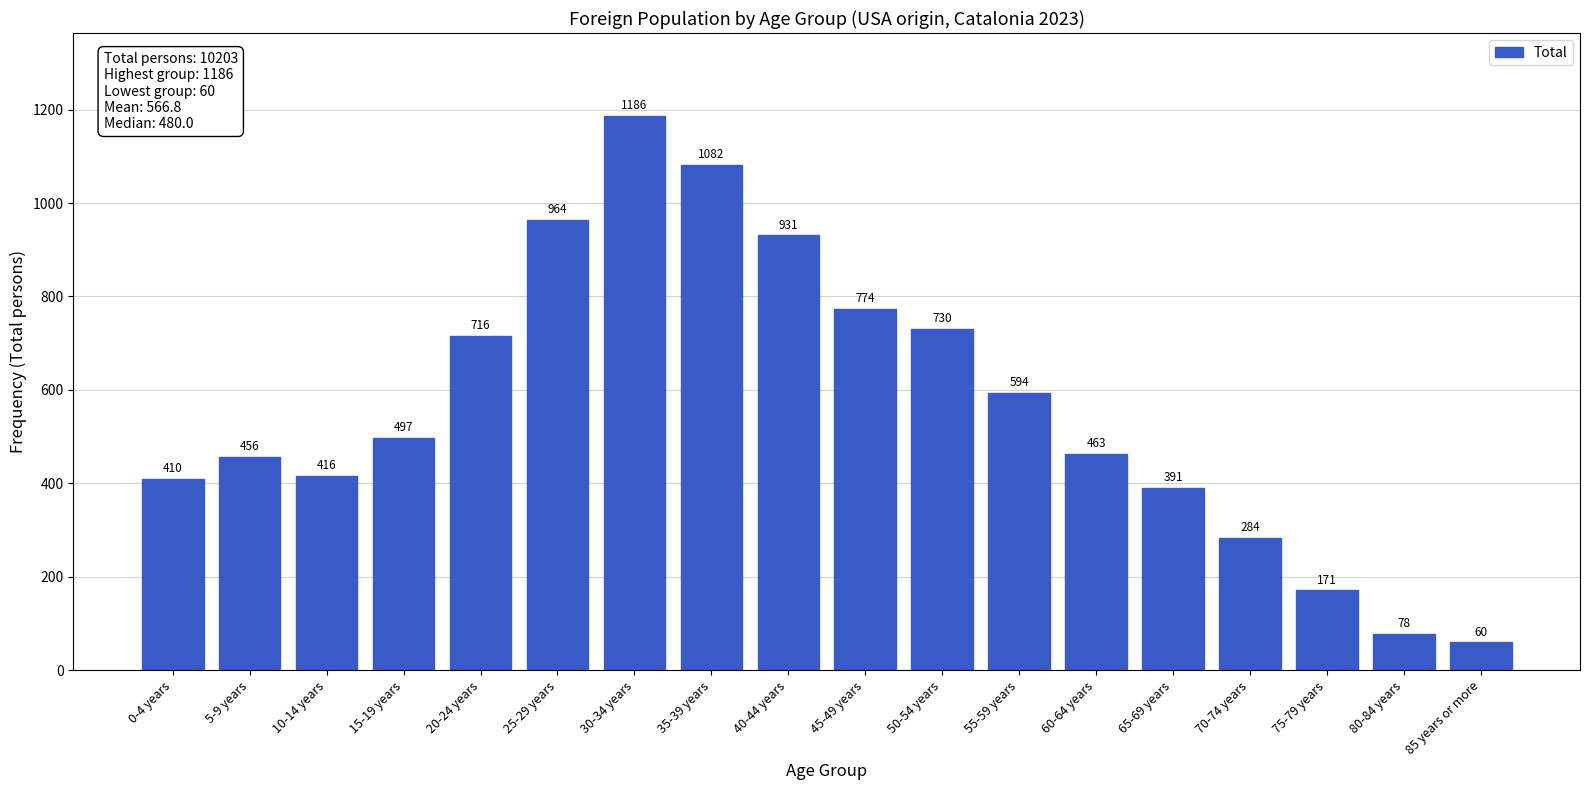

Reading right to left, extract all data points from this chart.

60	78	171	284	391	463	594	730	774	931	1082	1186	964	716	497	416	456	410